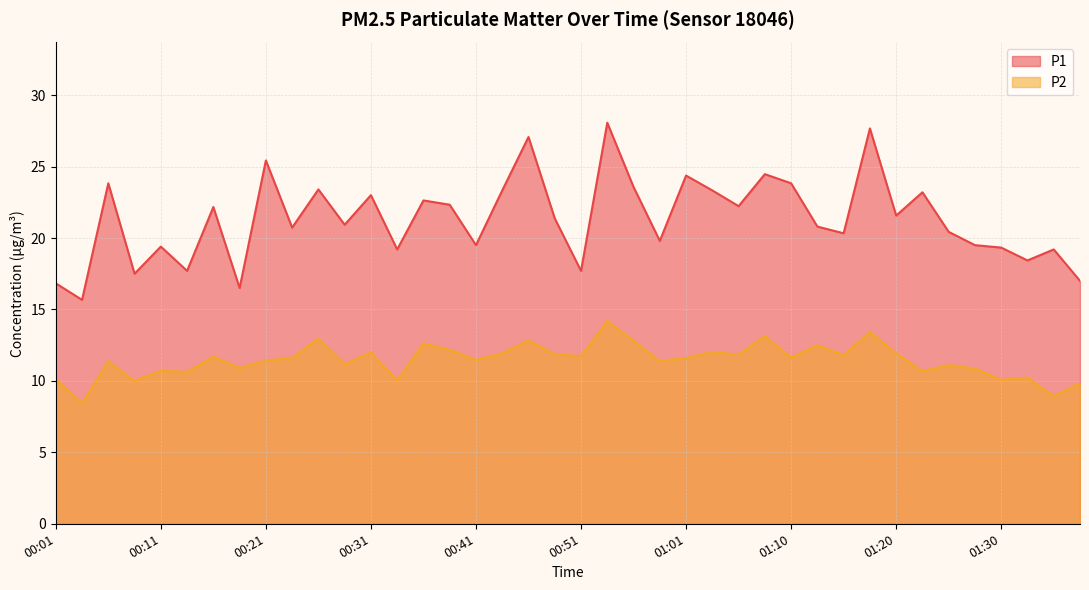

Is the value of P1 at 00:11 greater than the value of P2 at 00:14?

Yes